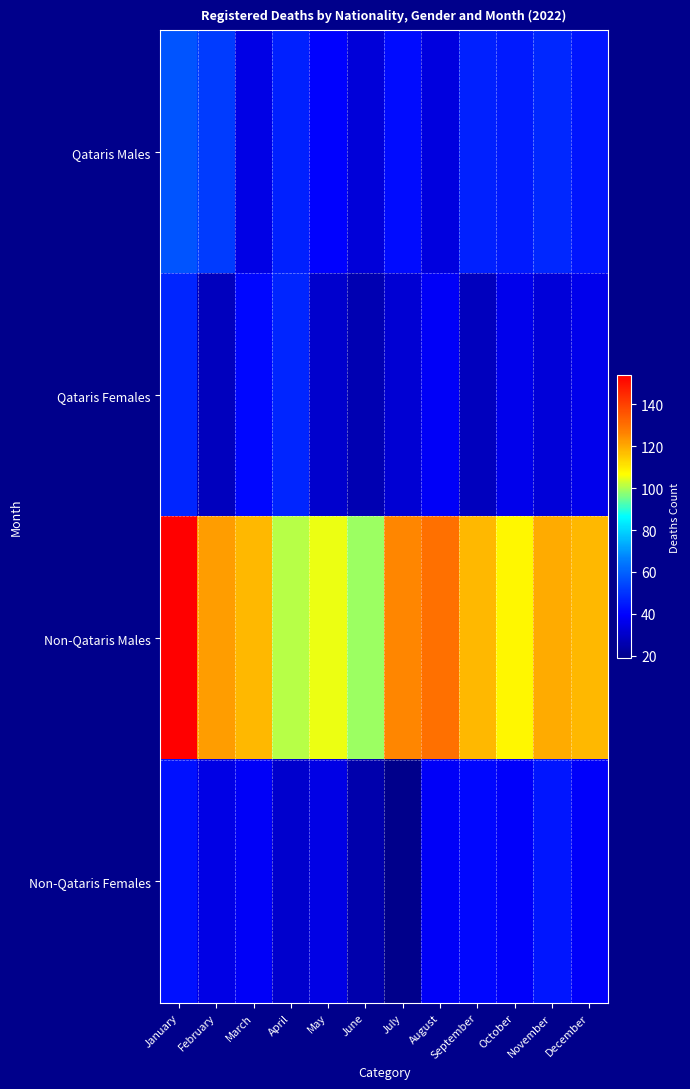

What is the difference between the highest and lowest values at March?

83